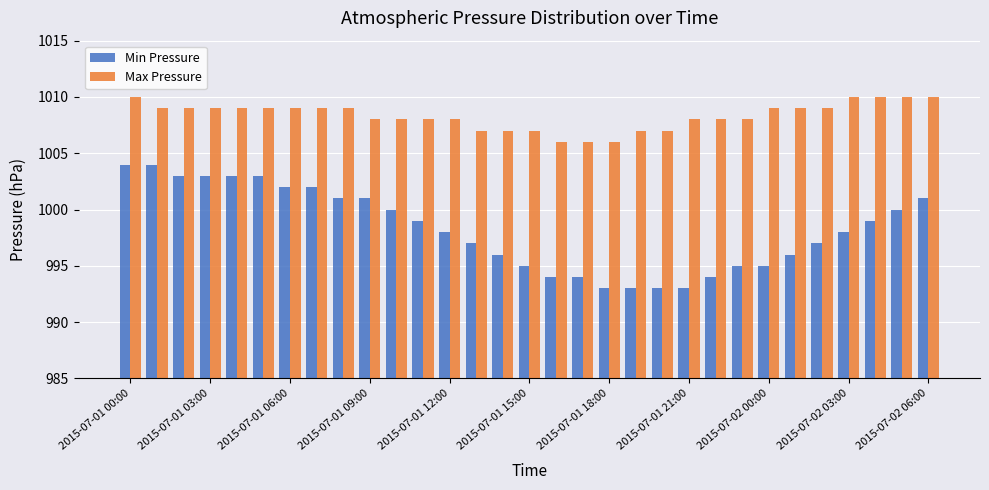

How many Max Pressure values are between 1007 and 1009?

23